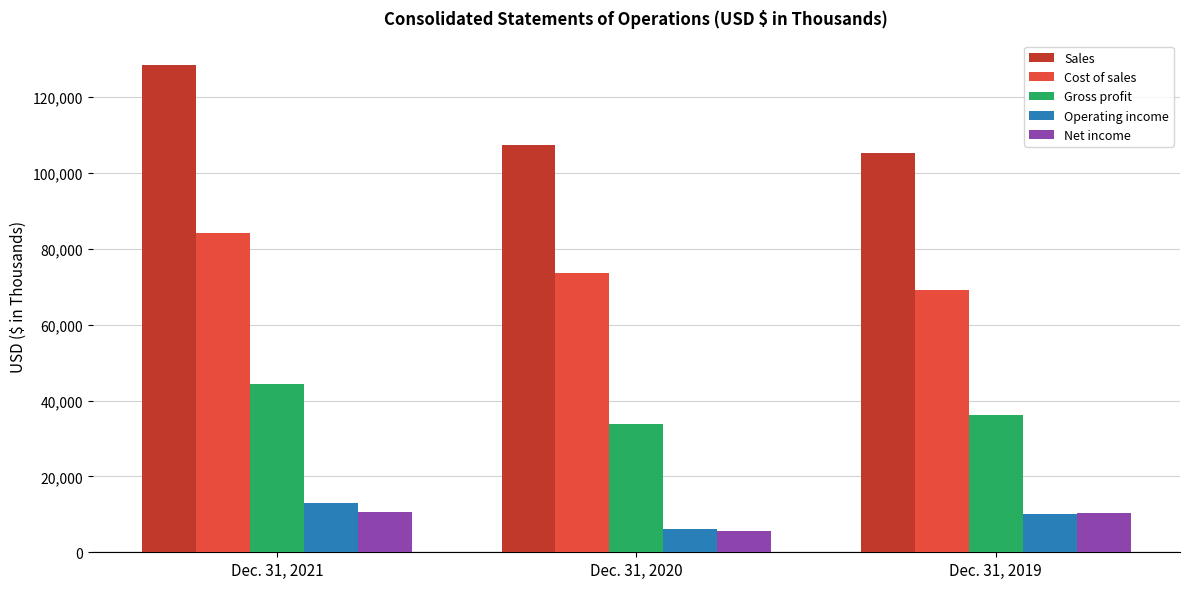

What is the value of the Net income bar at the 1st from the left?

10541